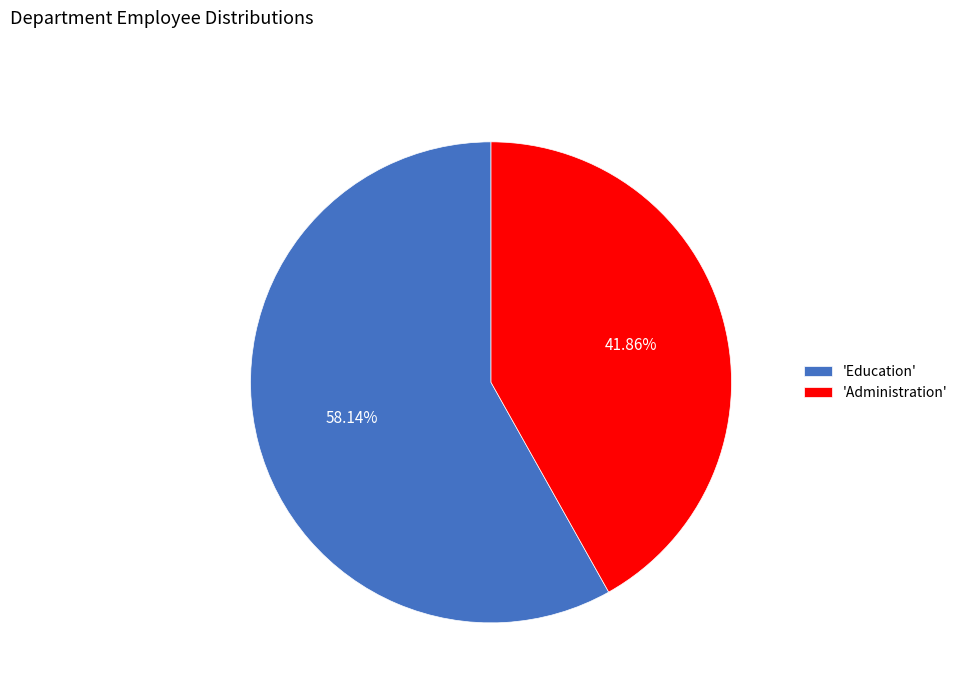

Combined, do 'Education' and 'Administration' account for over 50%?

Yes